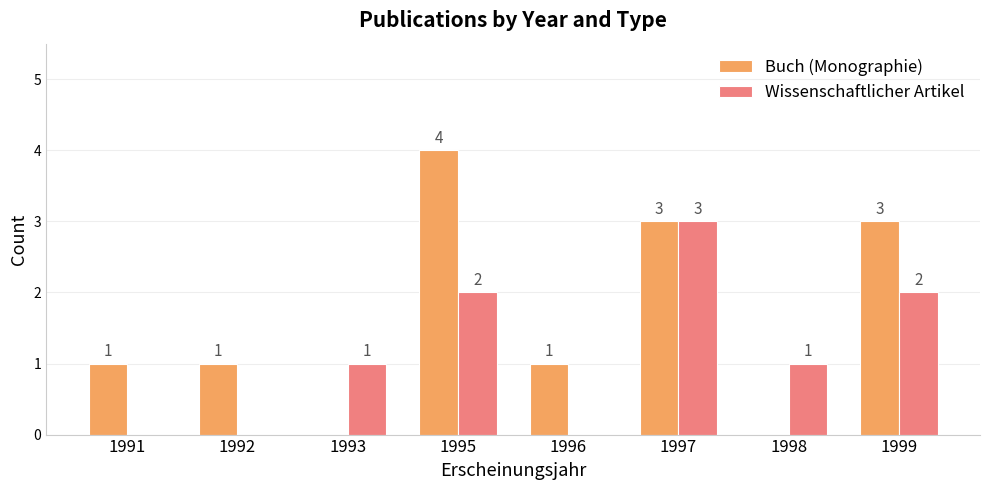

What is the maximum value shown in the chart?

4